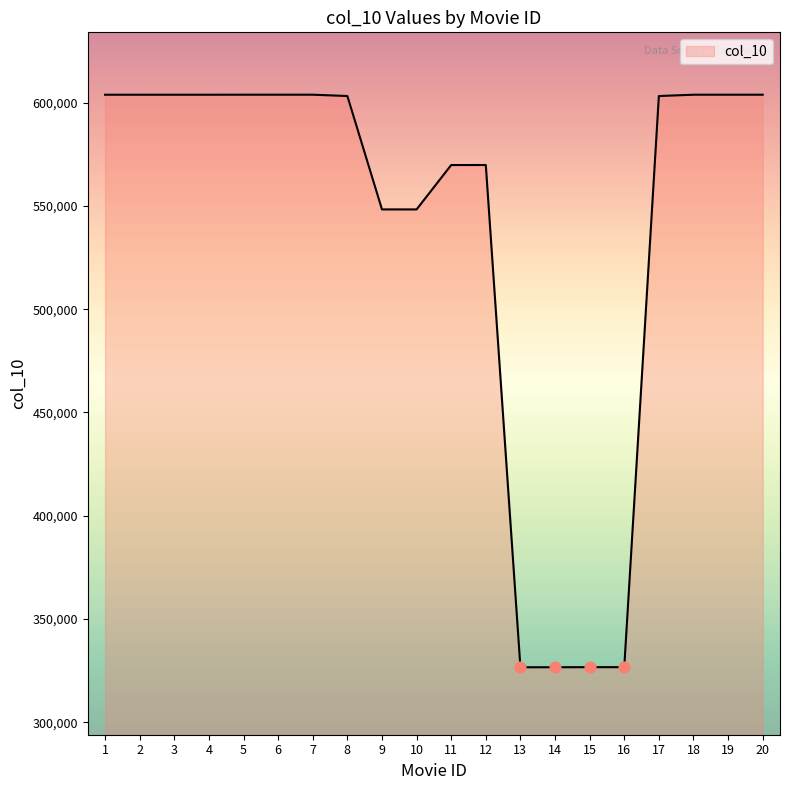

What is the change in value from 5 to 17?

-648